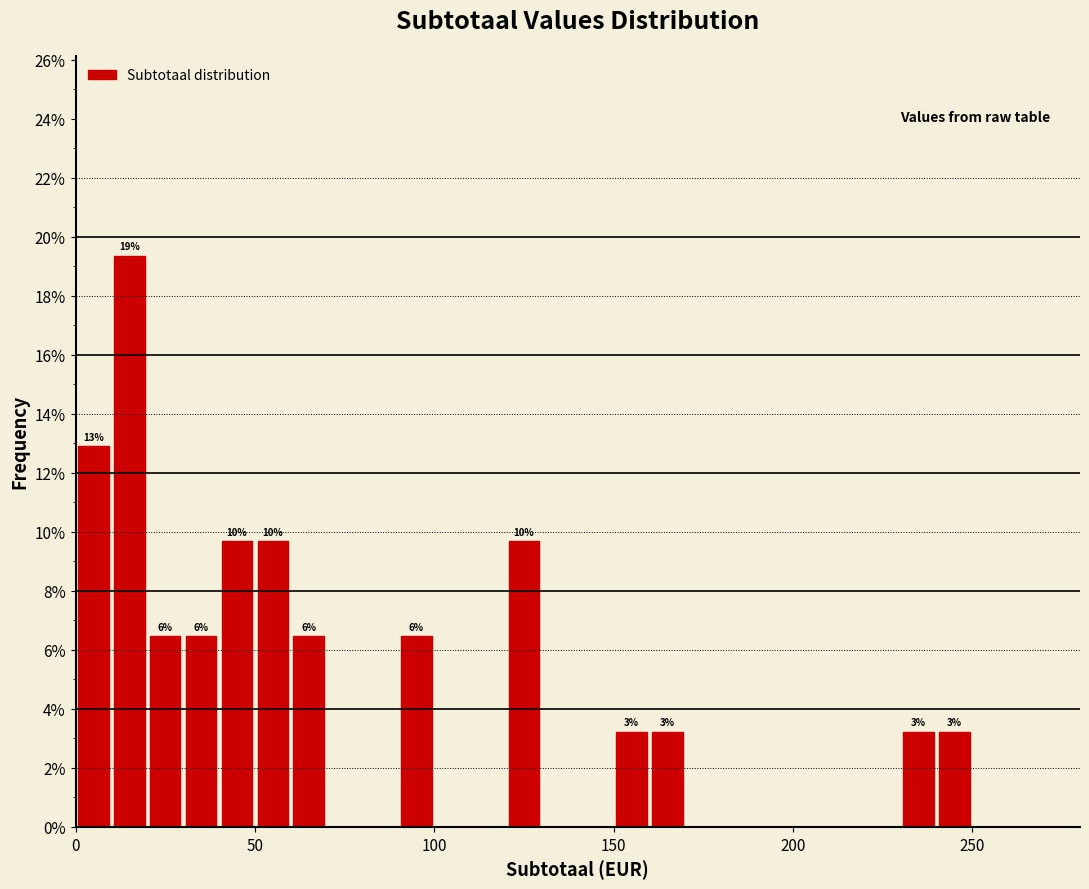

Around what value on the x-axis is the tallest bar? Give the approximate position of its centre, as read against the axis.

15